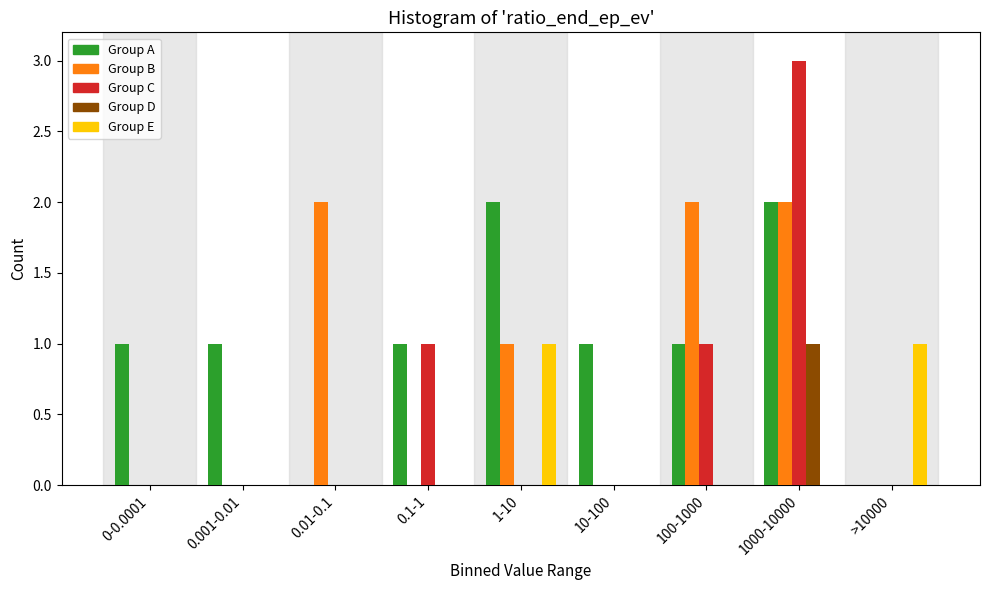

Which series has the largest total across all categories?

Group A